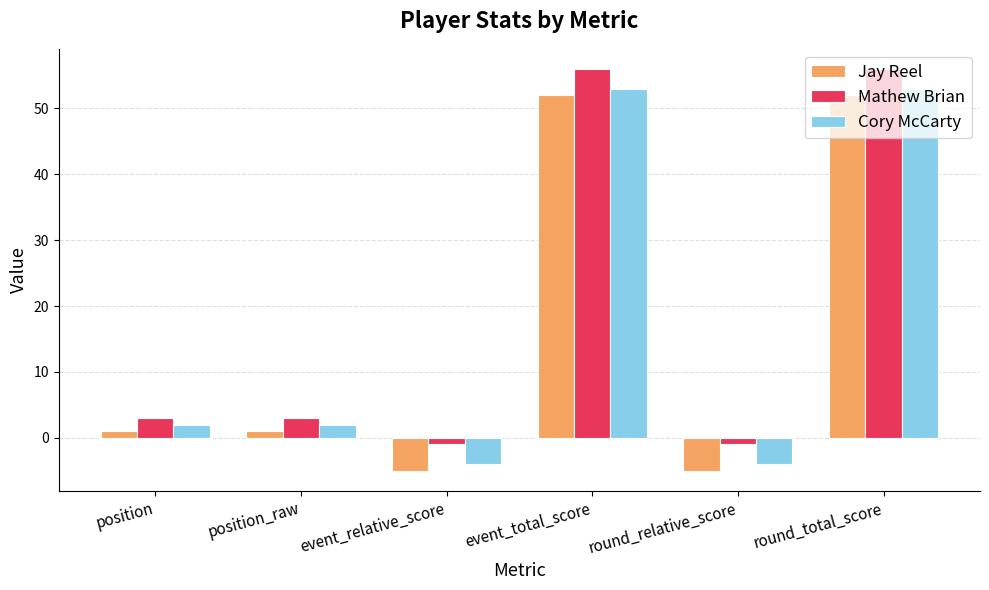

Which series has the largest total across all categories?

Mathew Brian